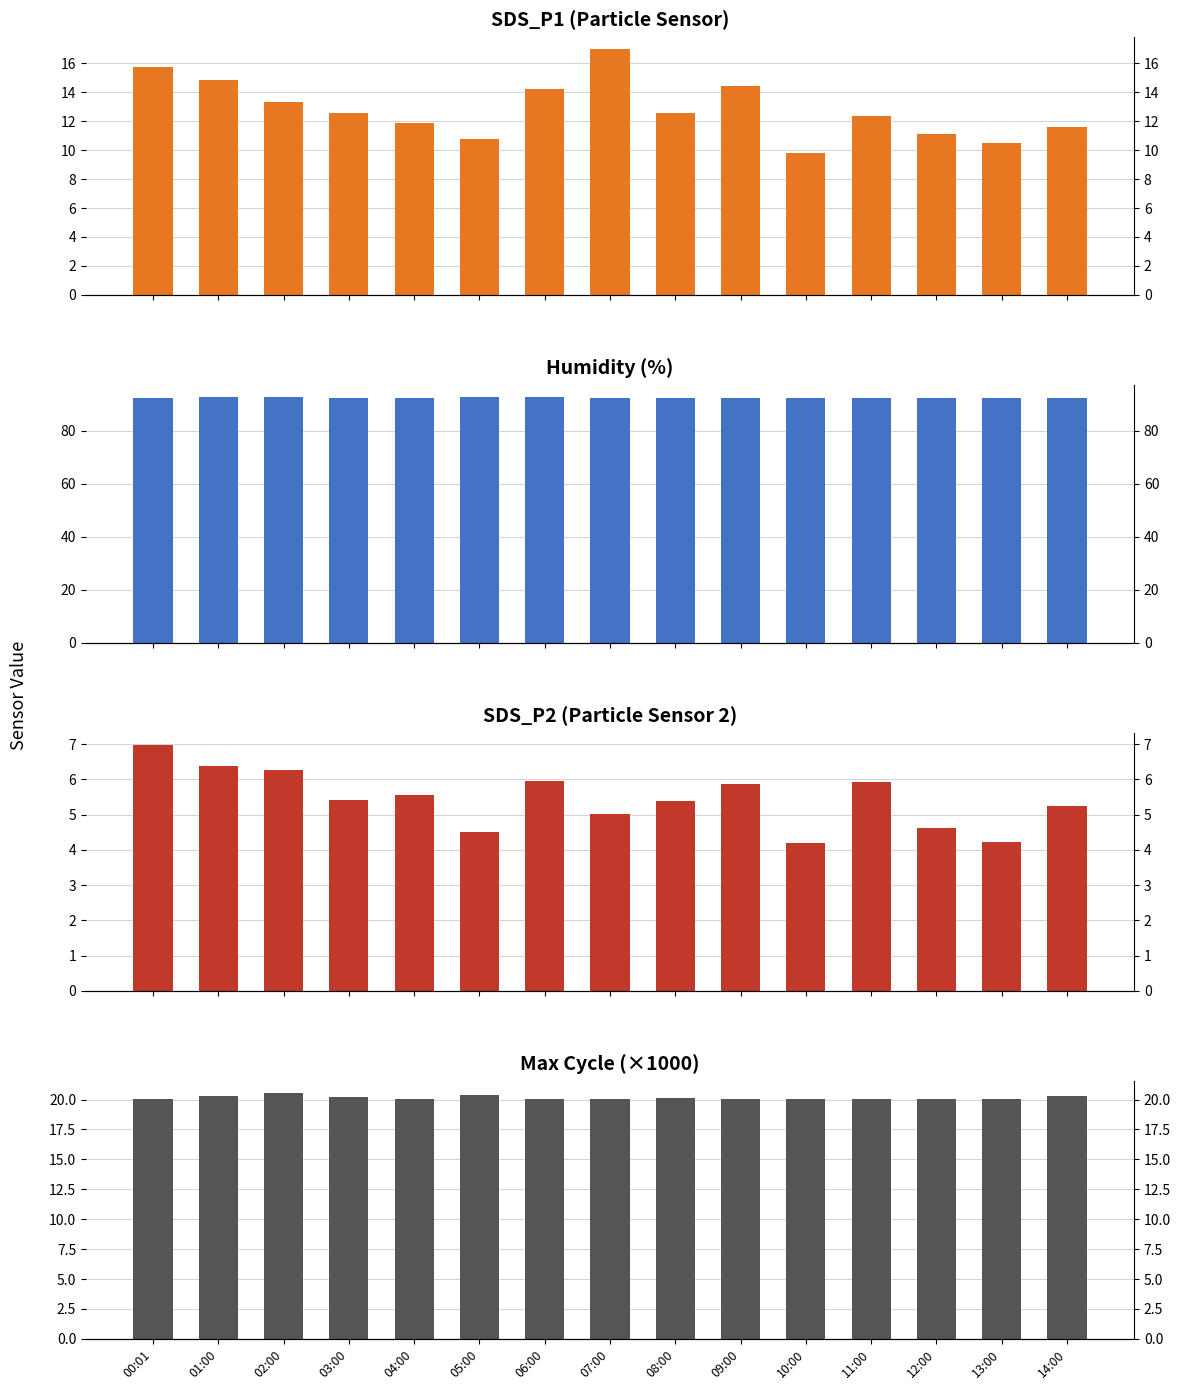

The Max_cycle (k) series shows 20.1 at 04:00. True or false?

True